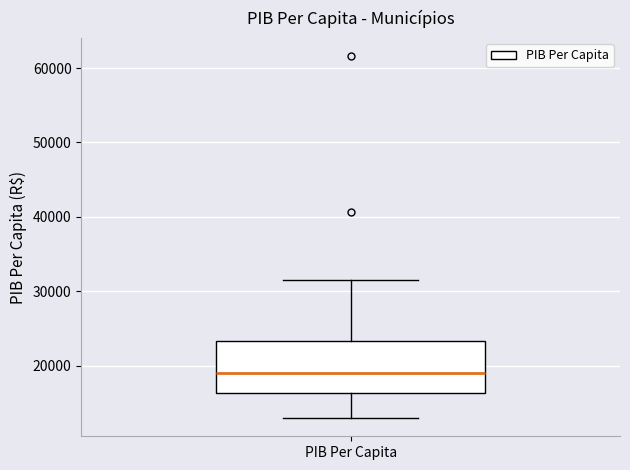

Read this box plot against the y-axis: the position of the median line, the range covered by the box, and the ends of both whiskers. The values are not printed on the chart, so give them approximately, as read against the axis.

median 19000, box 16000 to 23000, whiskers 13000 to 32000